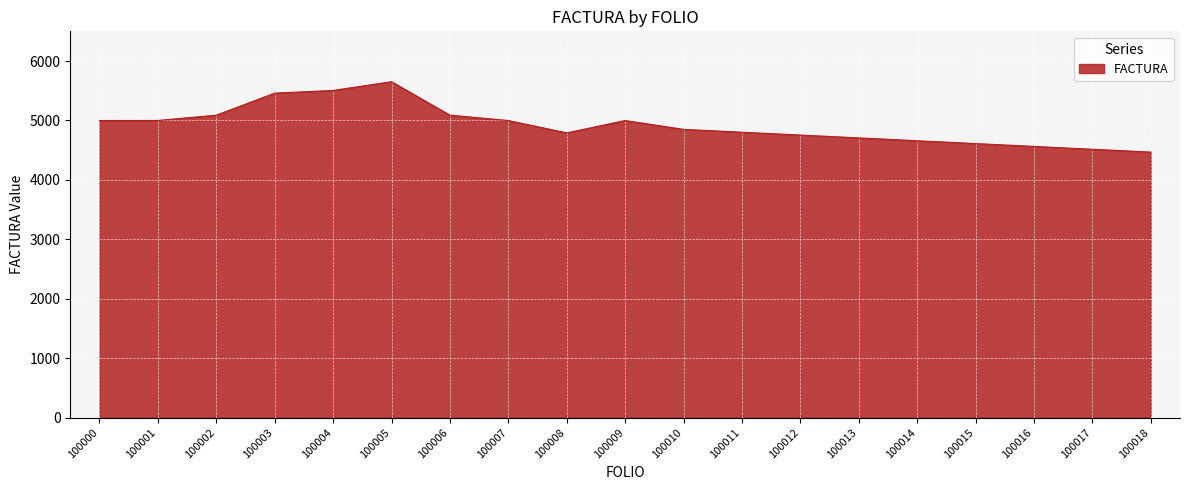

What is the sum of all values?

93512.2